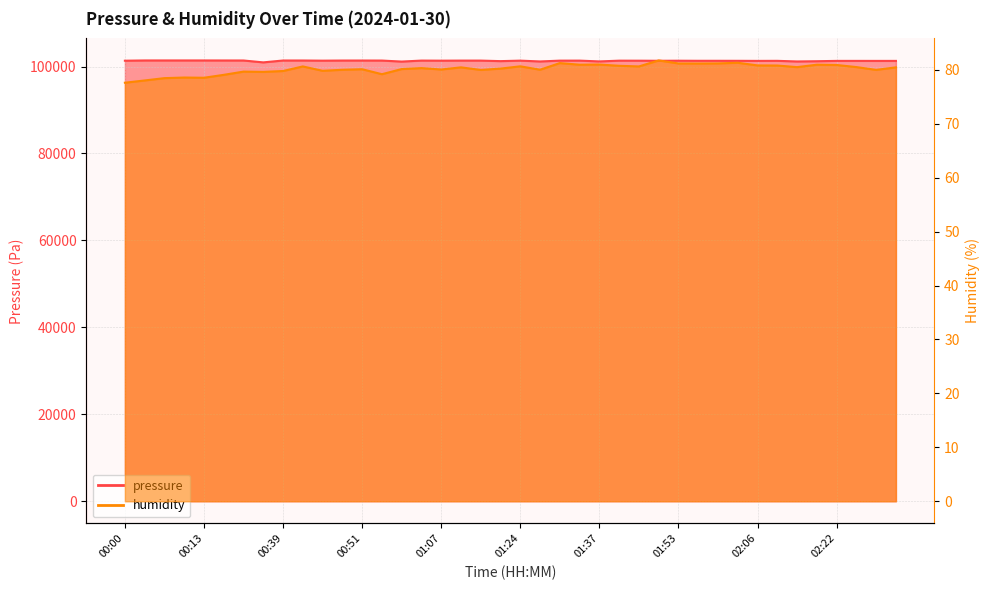

Does the chart display data point markers on the line(s)?

No